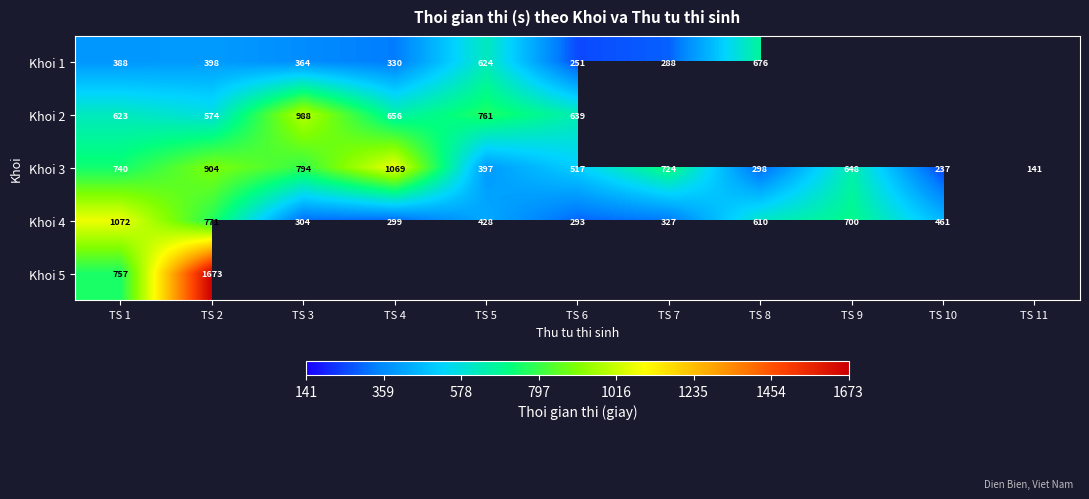

Is the value of Khoi 3 at TS 4 greater than the value of Khoi 1 at TS 8?

Yes